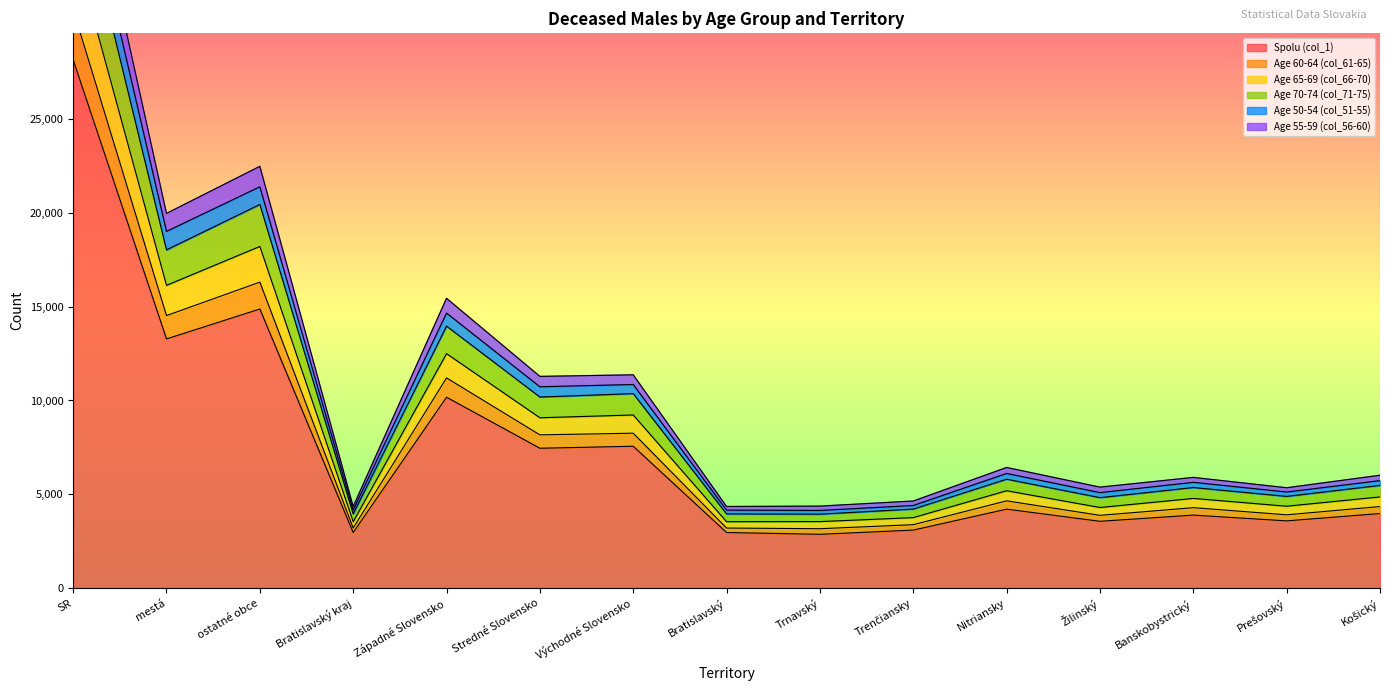

Which category has the highest value in the Spolu (col_1) series?

SR